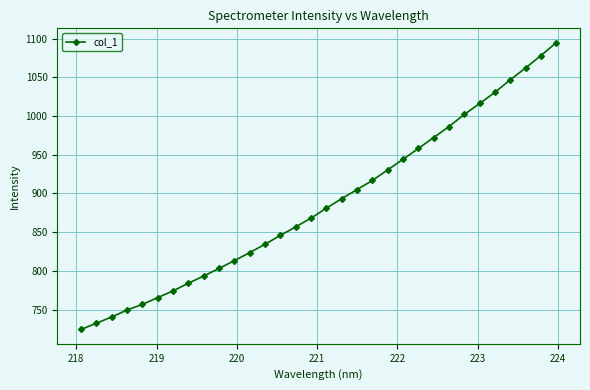

What is the value of the 3rd point from the left?

740.5